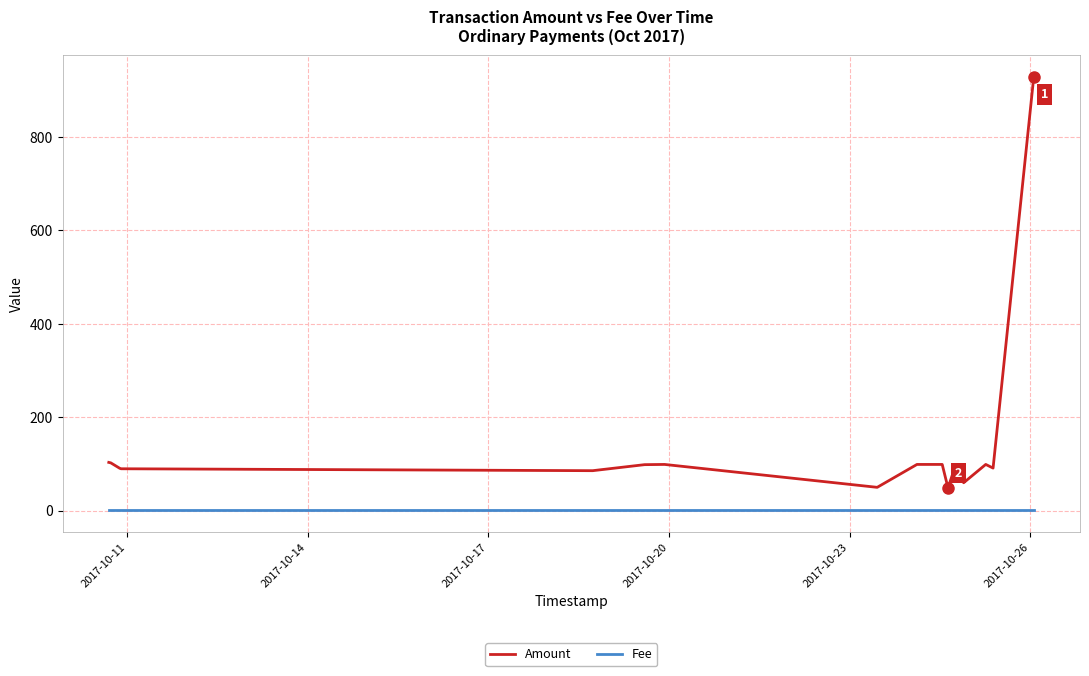

What are all the series names shown in the legend?

Amount, Fee